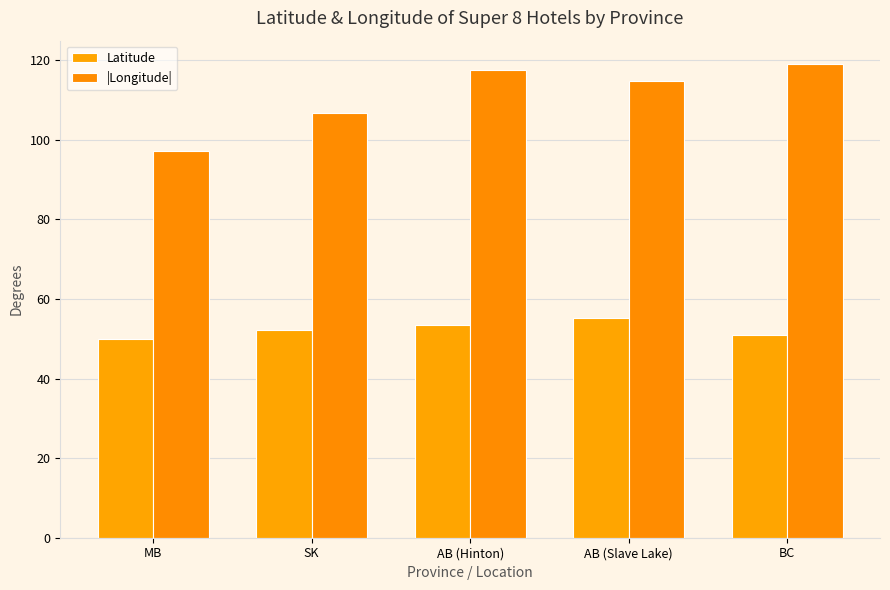

Between SK and AB (Slave Lake), which series saw the biggest shift?

|Longitude|